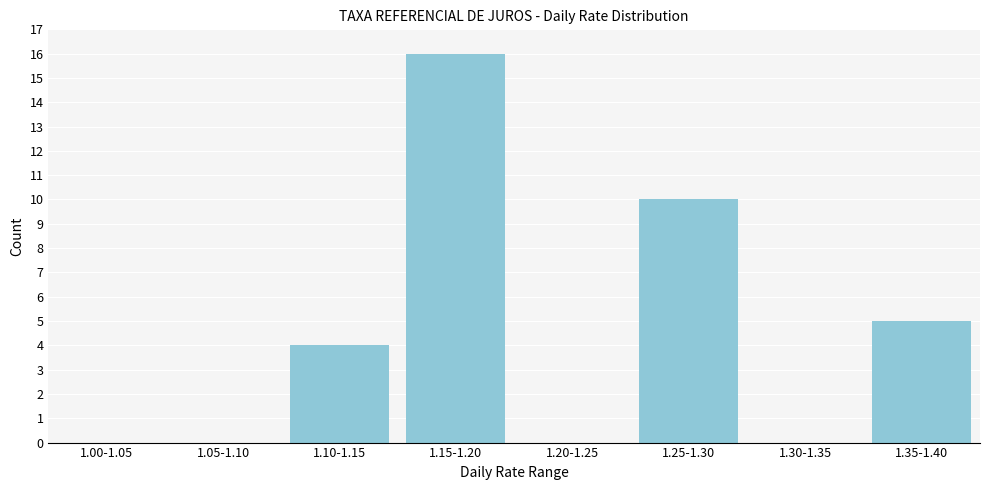

Reading left to right, list all the values displayed in this chart.

1.00-1.05=0	1.05-1.10=0	1.10-1.15=4	1.15-1.20=16	1.20-1.25=0	1.25-1.30=10	1.30-1.35=0	1.35-1.40=5